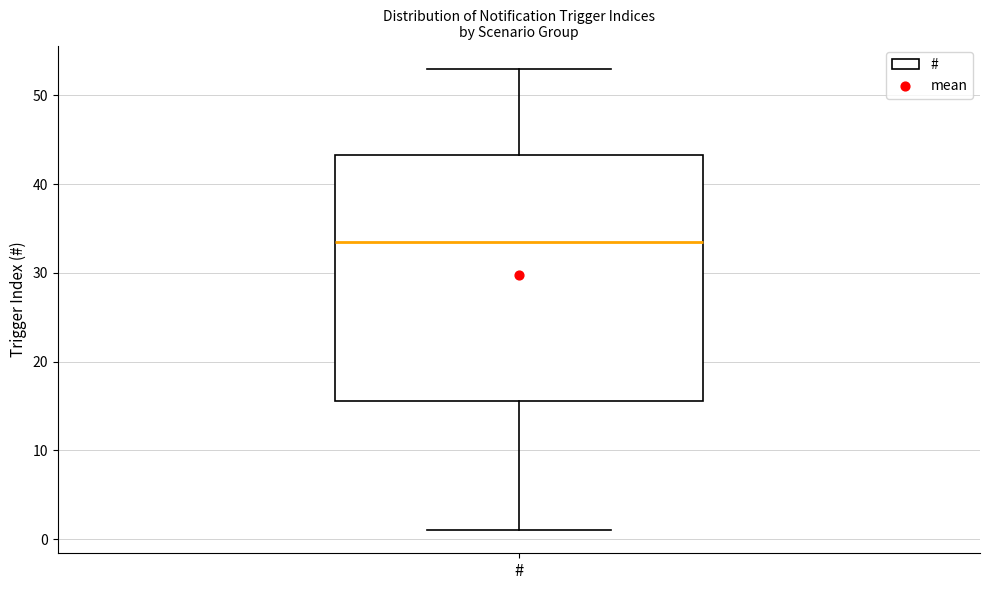

Read this box plot against the y-axis: the position of the median line, the range covered by the box, and the ends of both whiskers. The values are not printed on the chart, so give them approximately, as read against the axis.

median 34, box 16 to 43, whiskers 1 to 53